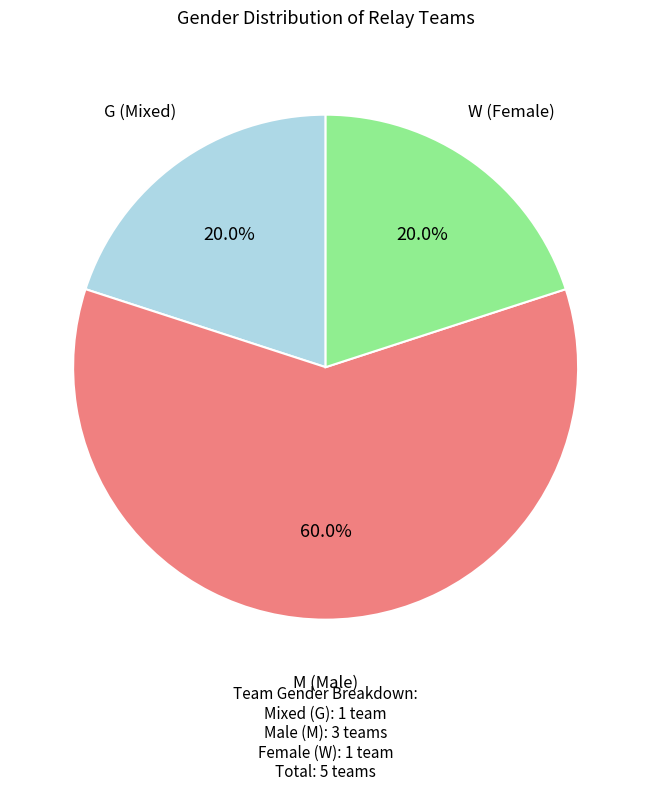

Is there any slice that represents more than half of the pie?

Yes